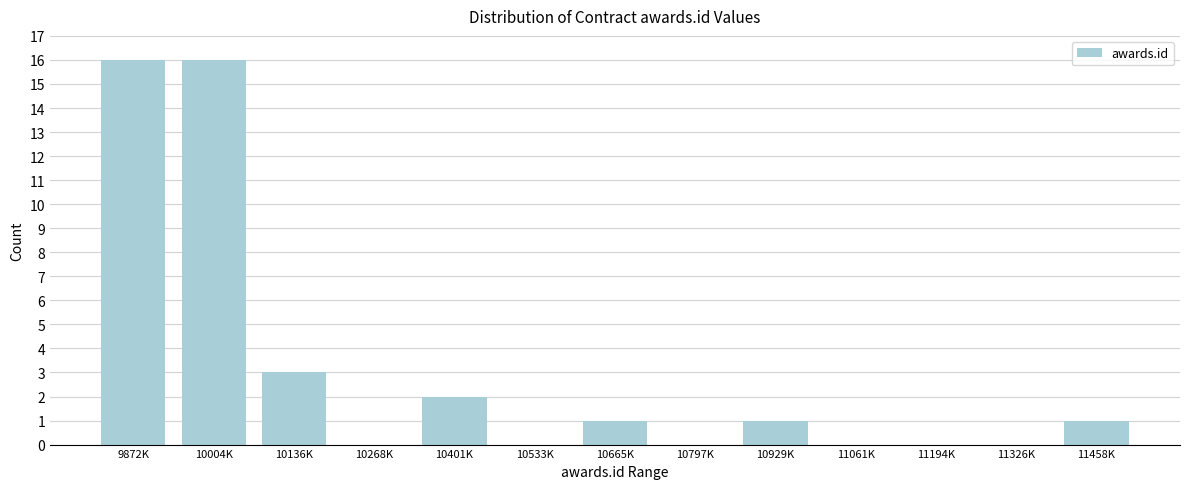

Reading left to right, extract all data points from this chart.

9872K=16	10004K=16	10136K=3	10268K=0	10401K=2	10533K=0	10665K=1	10797K=0	10929K=1	11061K=0	11194K=0	11326K=0	11458K=1